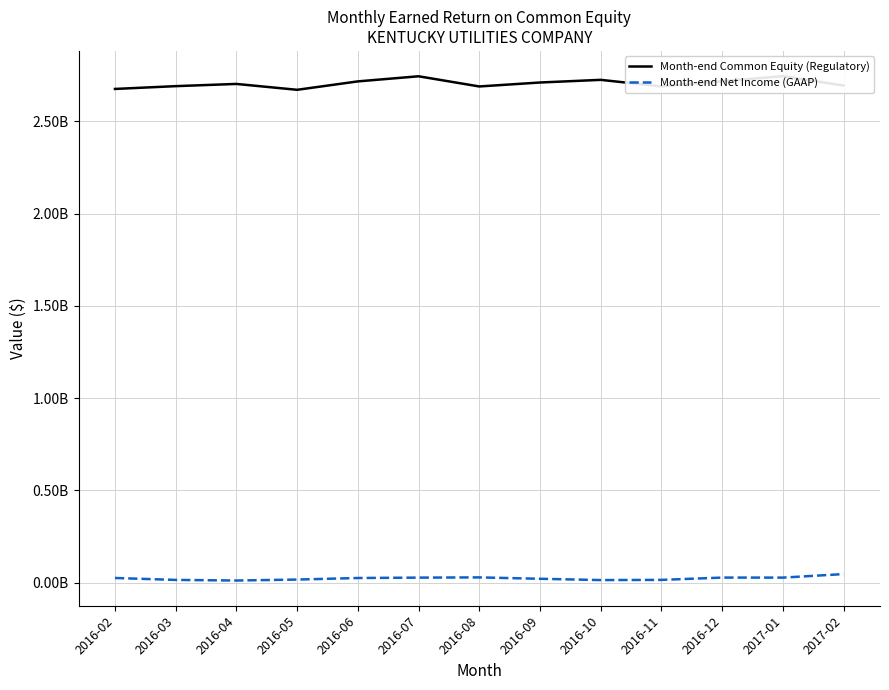

Reading right to left, extract all data points from this chart.

Month-end Common Equity (Regulatory): 2693389638.6	2744301185.9	2716574964.8	2688697291.4	2724292600.4	2709909465.4	2688475590.4	2743614674.8	2715929072.8	2670337132.5	2702138752.6	2690154476.2	2674993114.2
Month-end Net Income (GAAP): 46850810.9	27744674.5	27899979.7	15433087.8	14401588.4	21455924.8	28889060.7	27704055.4	25617957.9	17223187.6	12002473.2	15323522.5	25735602.8